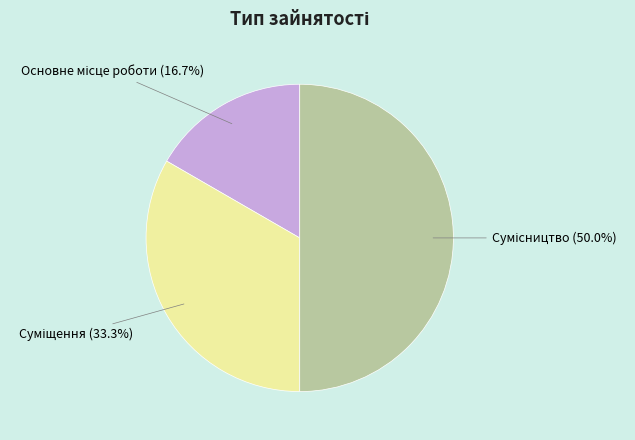

Is there a majority slice in this chart?

No